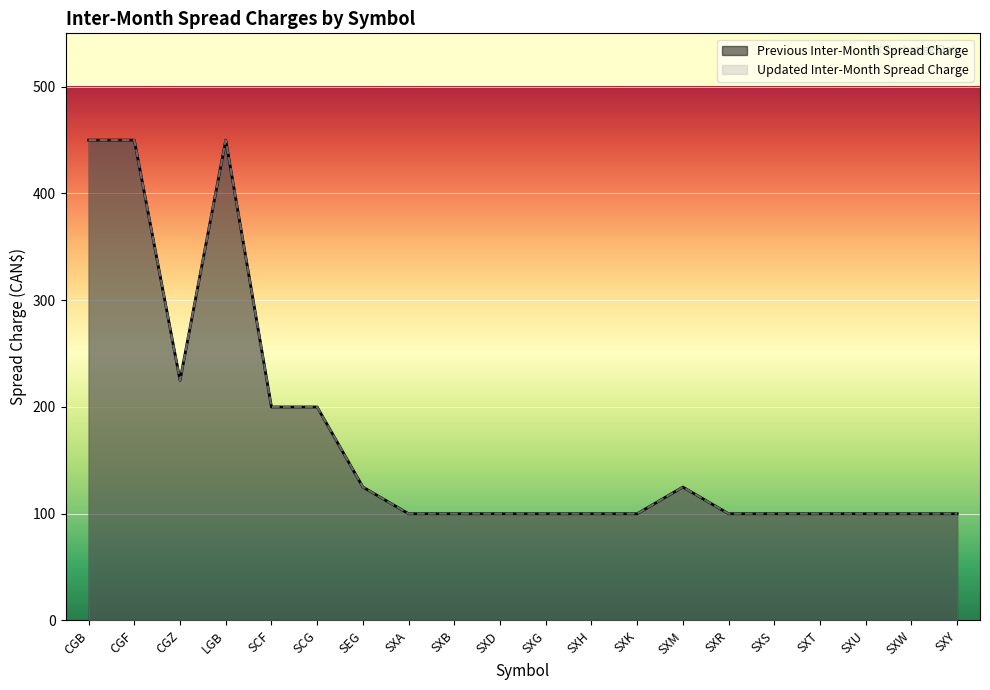

What value does the Previous Inter-Month Spread Charge series have at LGB?

450